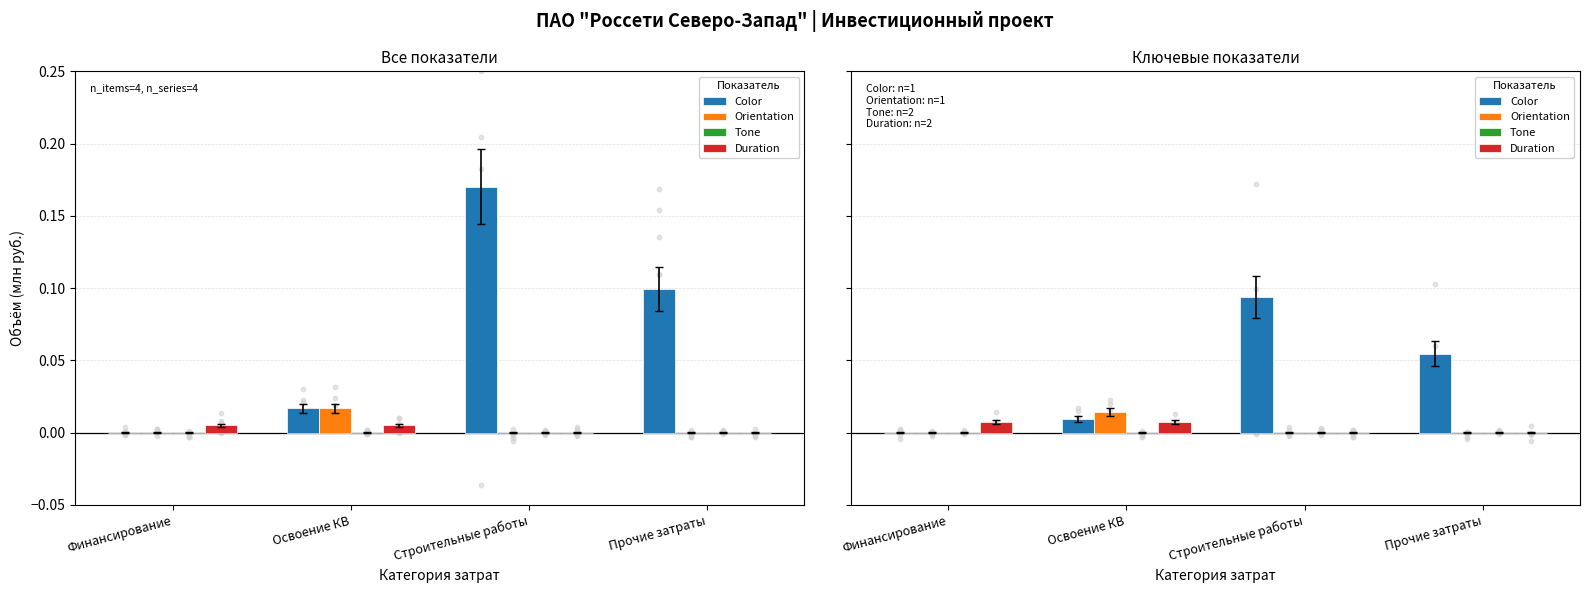

Which series contains the lowest Y value?

Color